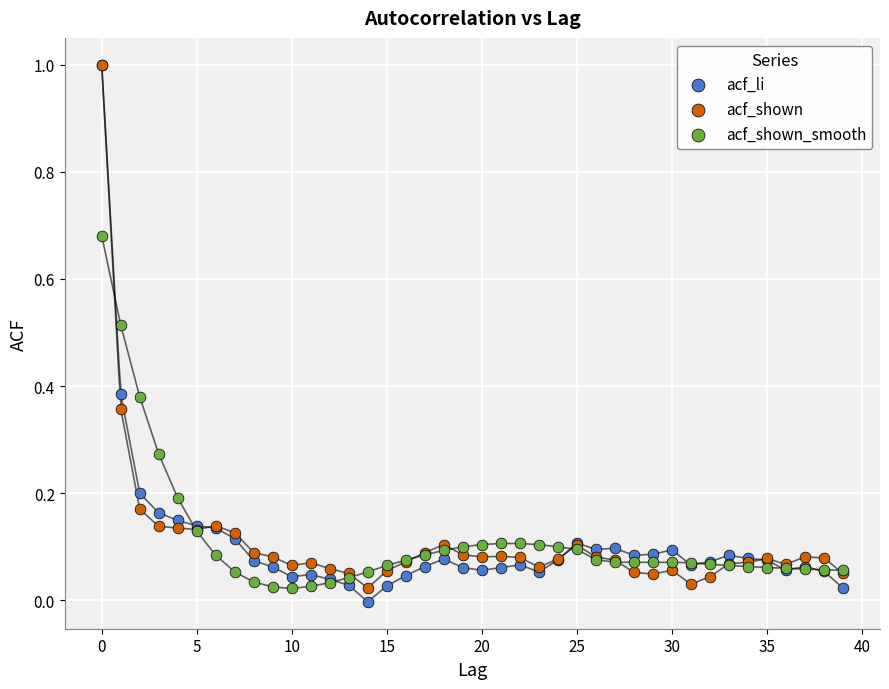

Which series has the largest Y range (max minus min)?

acf_li